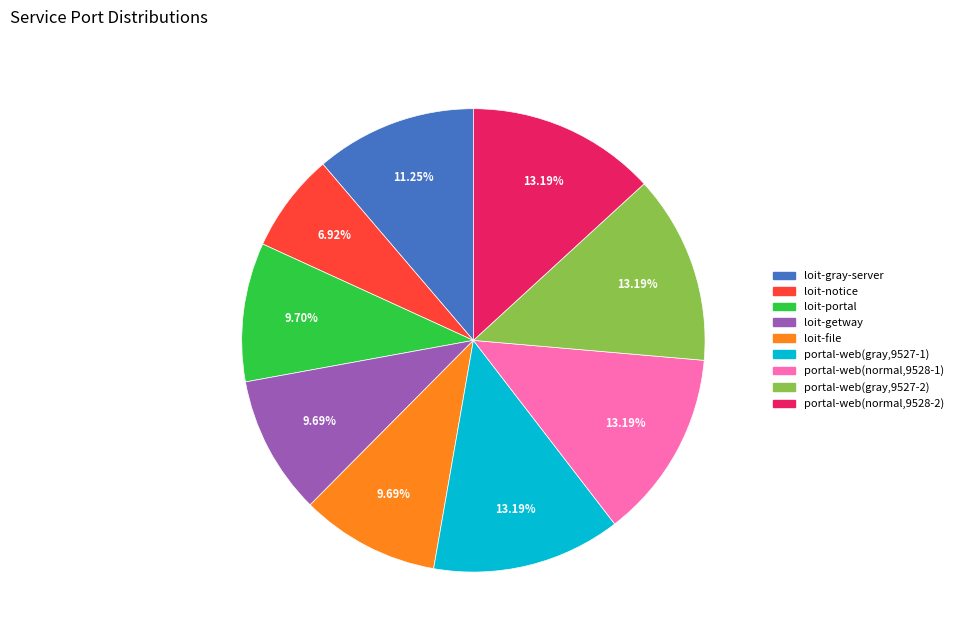

To the nearest percent, what is the average slice percentage?

11%